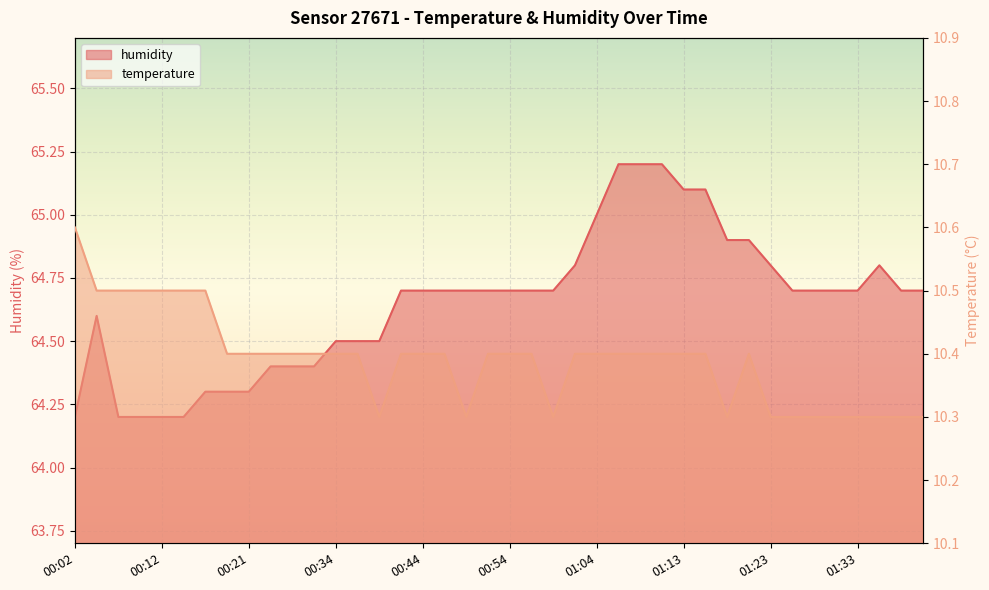

The humidity series shows 64.2 at 00:14. True or false?

True